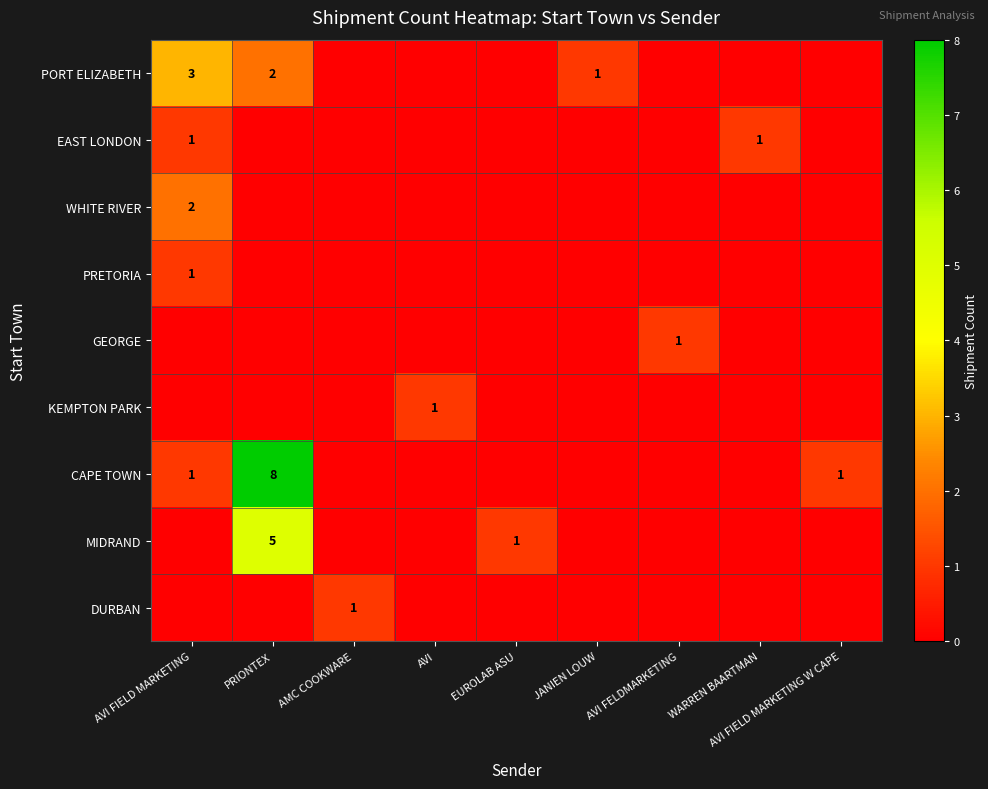

Is the value of CAPE TOWN at AVI FIELD MARKETING greater than the value of PORT ELIZABETH at AVI?

Yes